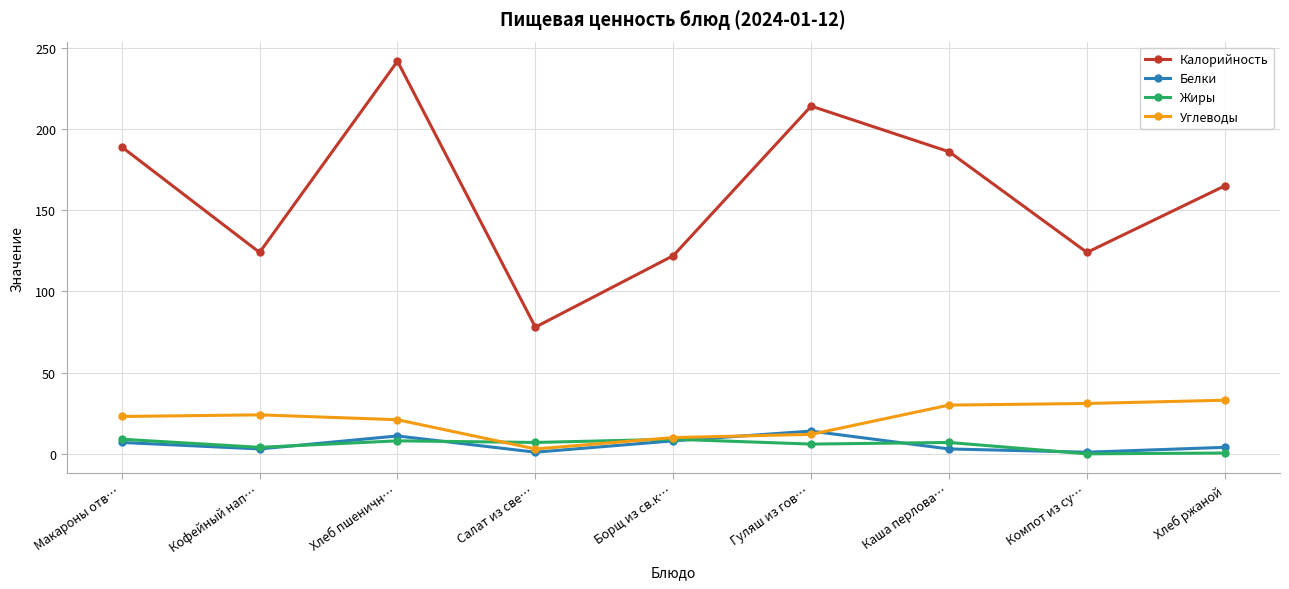

List the series in order of their peak value, highest first.

Калорийность, Углеводы, Белки, Жиры